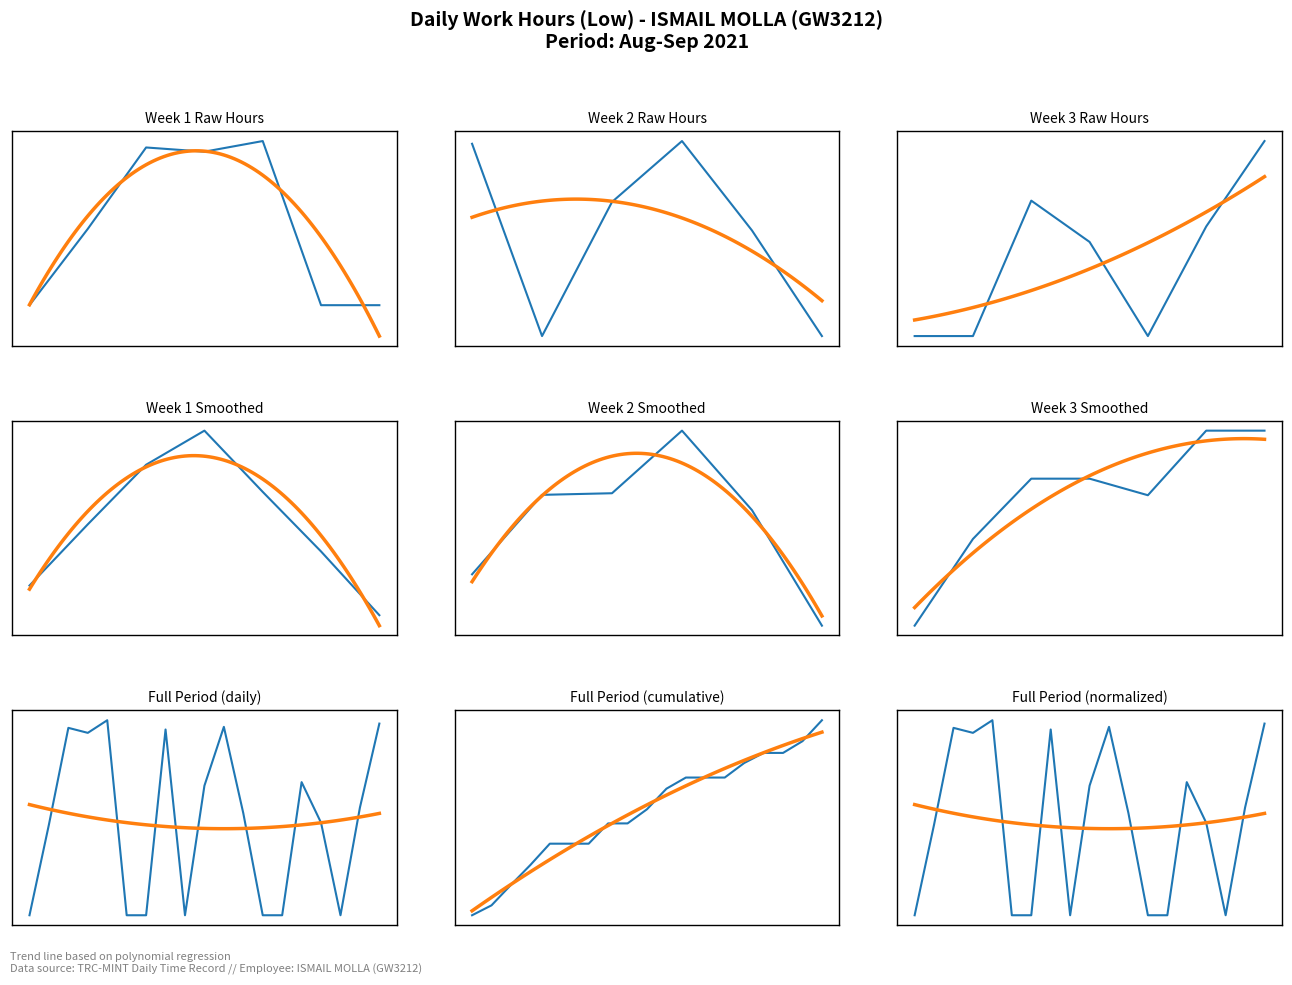

Between 12 and 8, which is larger?

12